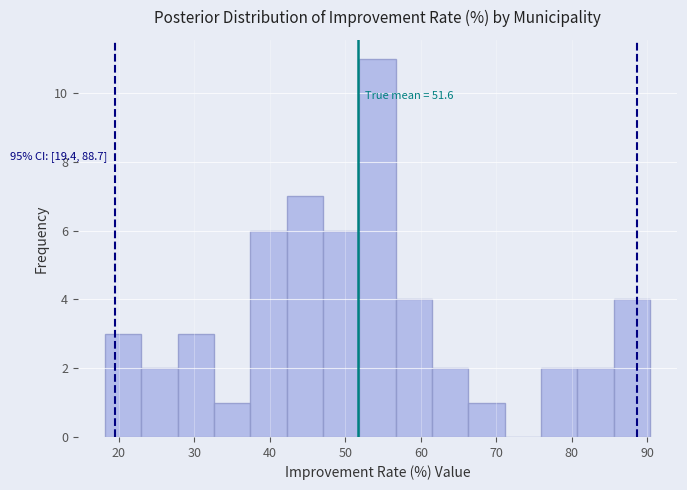

Which range on the x-axis has the tallest bar?

52 to 57